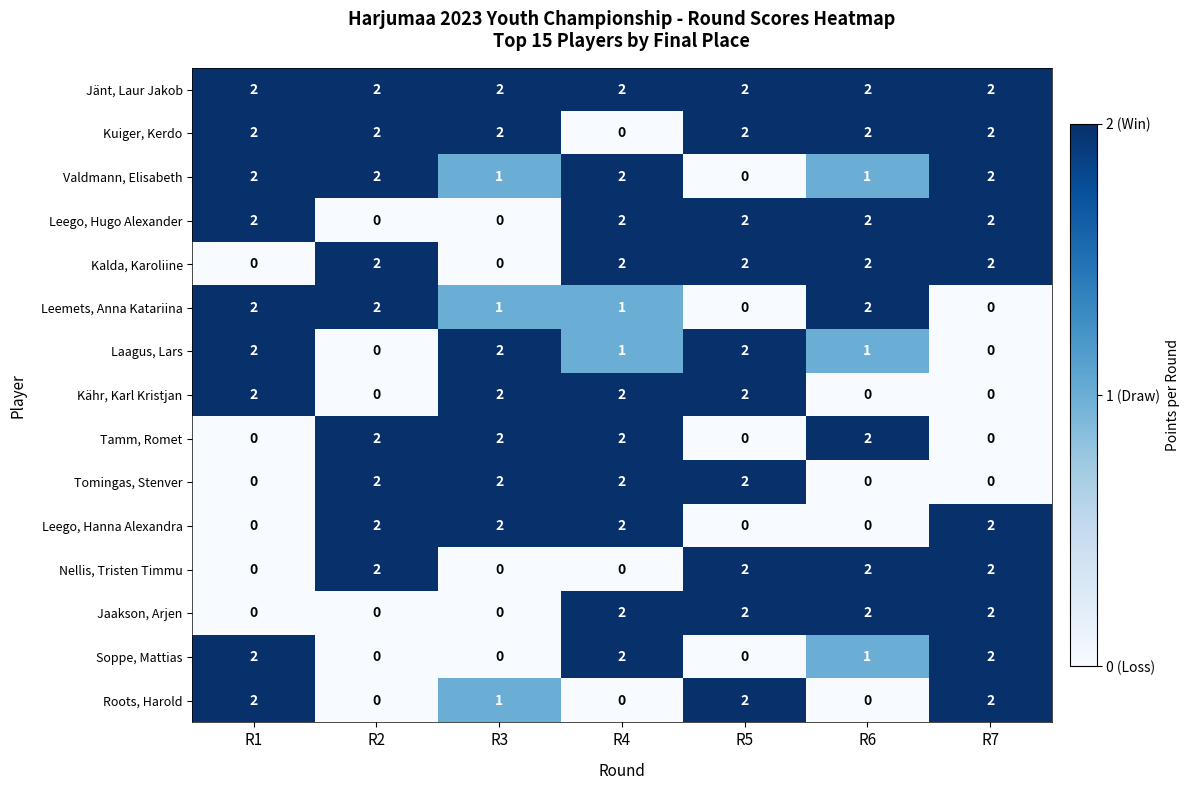

What is the sum of all Nellis, Tristen Timmu values?

8